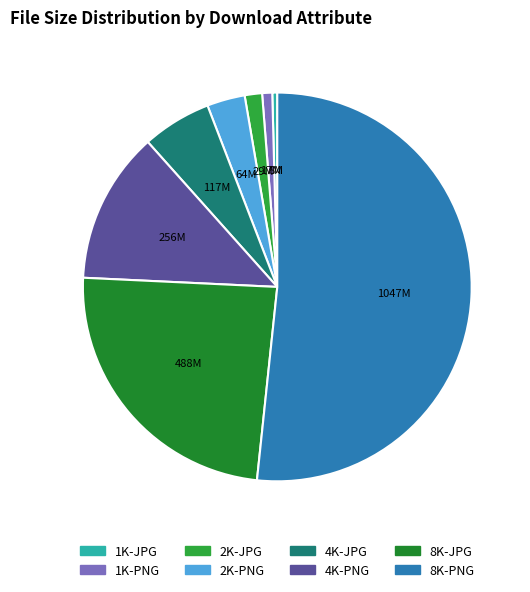

Which slice is the largest?

8K-PNG